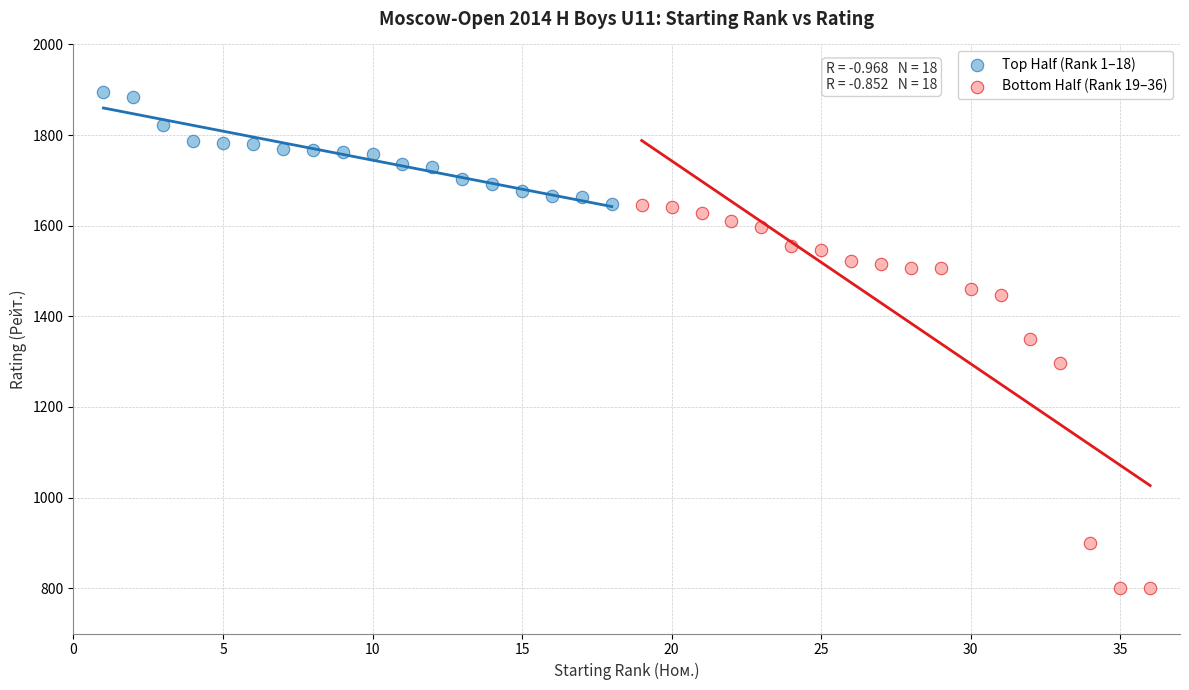

Which series has the widest spread of Y values?

Bottom Half (Rank 19–36)